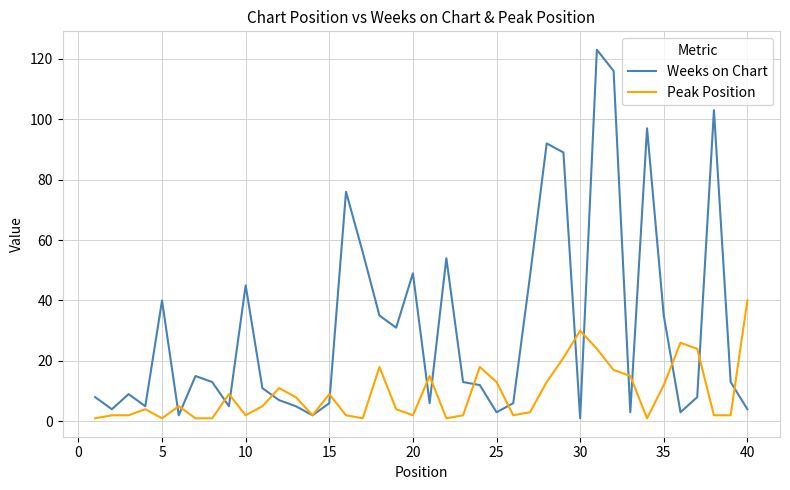

What is the lowest value of the Peak Position series?

1